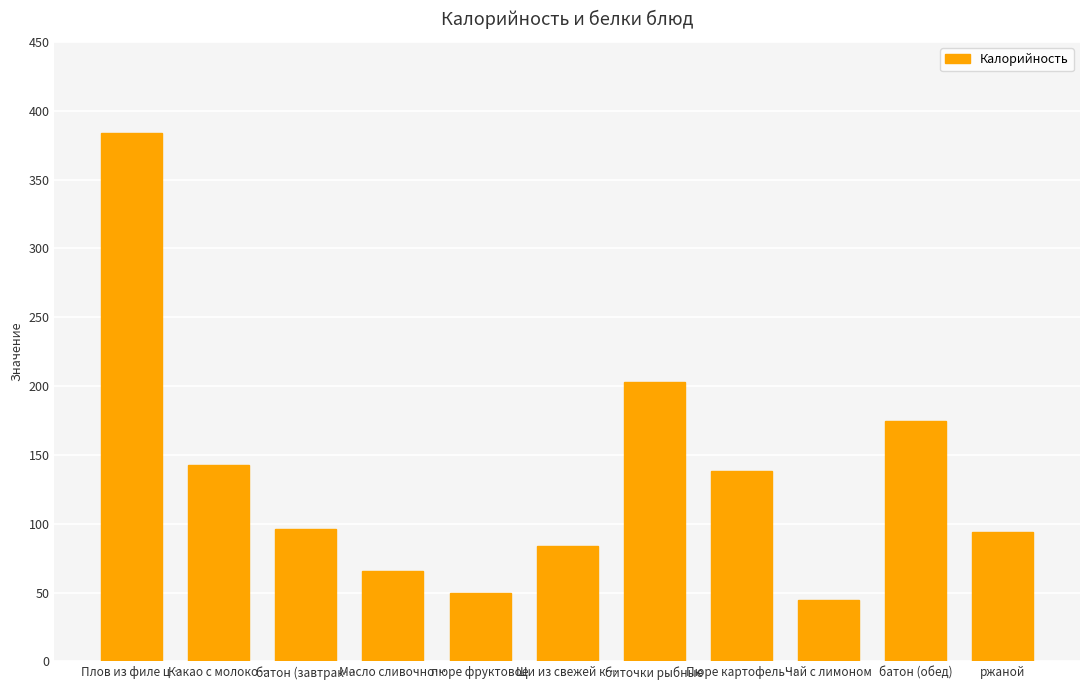

Is it true that the value at Чай с лимоном is 45?

True